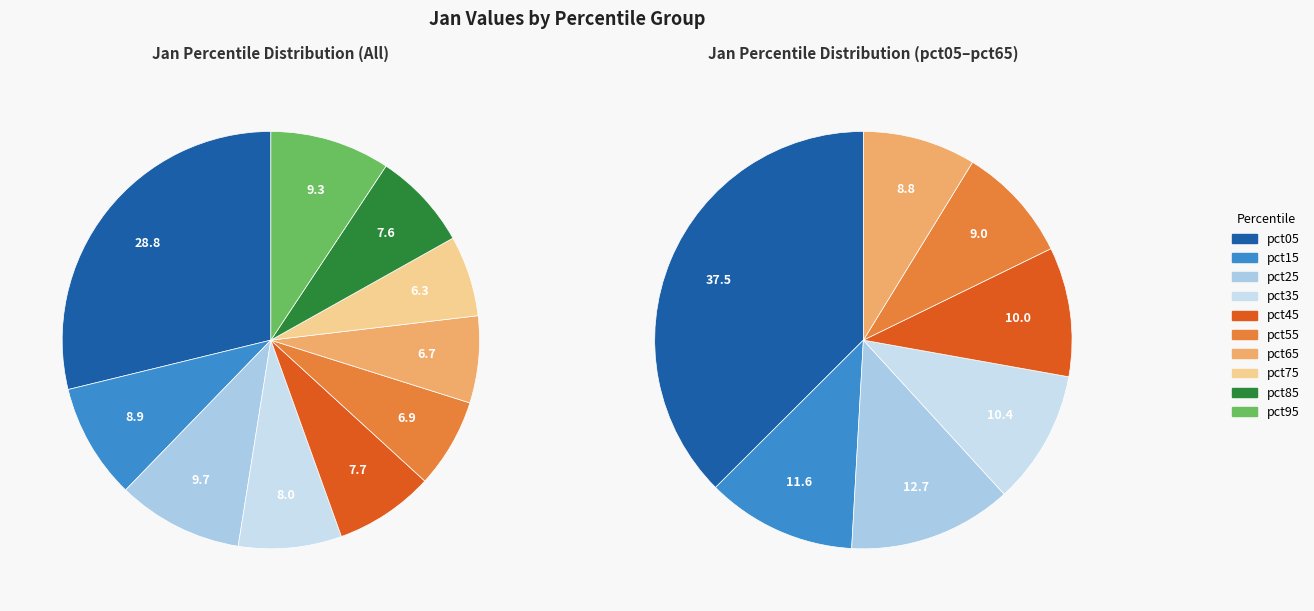

What percentage is the pct95 slice, to the nearest percent?

9%